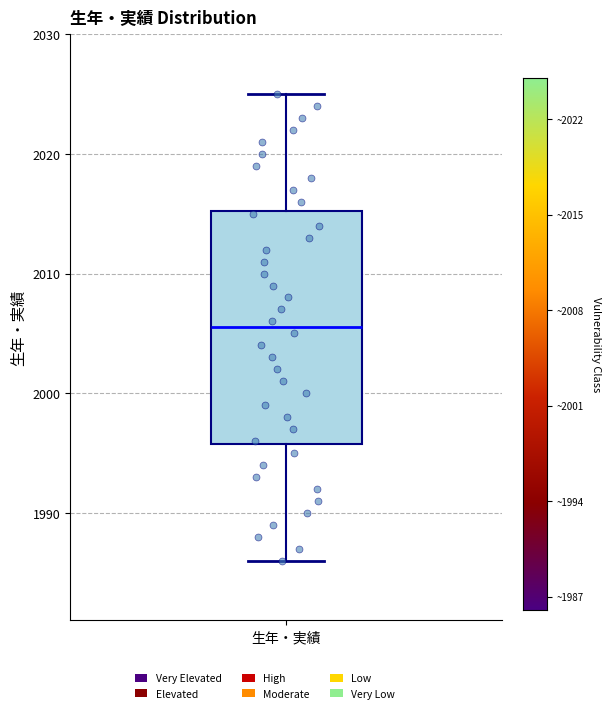

Where does the upper whisker of the box for 生年・実績 end on the y-axis? The values are not printed on the chart, so give them approximately, as read against the axis.

2025